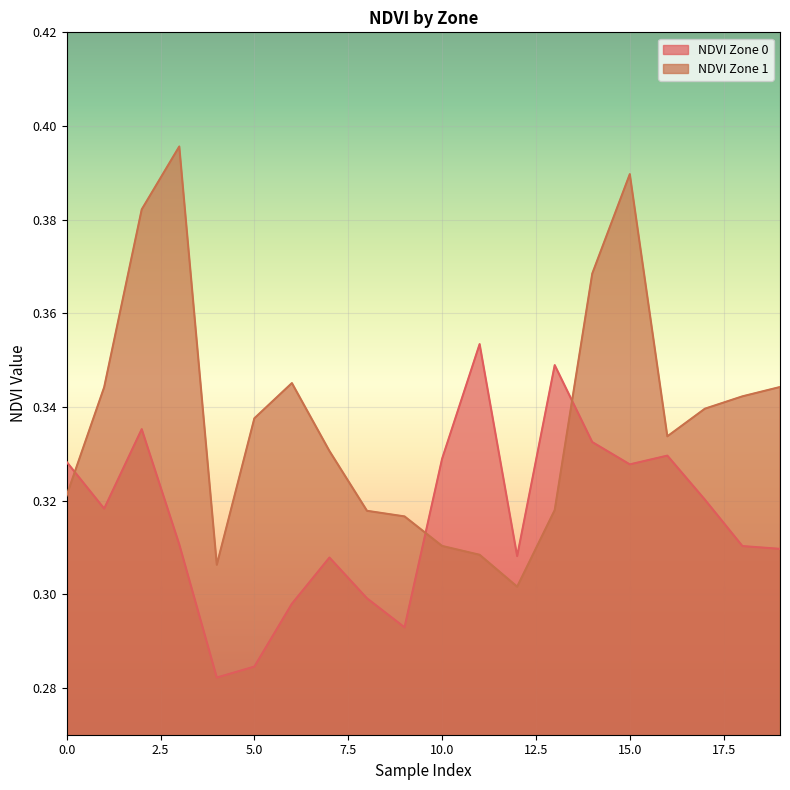

What is the sum of the NDVI Zone 1 values at 19 and 16?

0.7